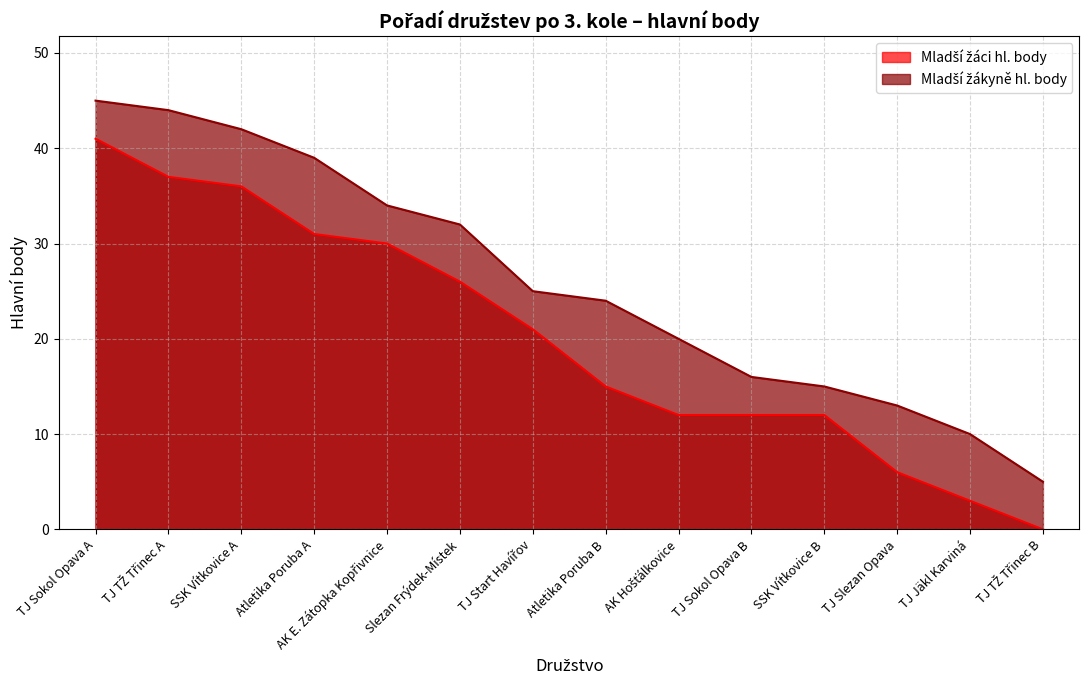

Reading left to right, transcribe all the data shown in this chart.

Mladší žáci hl. body: TJ Sokol Opava A=41	TJ TŽ Třinec A=37	SSK Vítkovice A=36	Atletika Poruba A=31	AK E. Zátopka Kopřivnice=30	Slezan Frýdek-Místek=26	TJ Start Havířov=21	Atletika Poruba B=15	AK Hošťálkovice=12	TJ Sokol Opava B=12	SSK Vítkovice B=12	TJ Slezan Opava=6	TJ Jäkl Karviná=3	TJ TŽ Třinec B=0
Mladší žákyně hl. body: TJ Sokol Opava A=45	TJ TŽ Třinec A=44	SSK Vítkovice A=42	Atletika Poruba A=39	AK E. Zátopka Kopřivnice=34	Slezan Frýdek-Místek=32	TJ Start Havířov=25	Atletika Poruba B=24	AK Hošťálkovice=20	TJ Sokol Opava B=16	SSK Vítkovice B=15	TJ Slezan Opava=13	TJ Jäkl Karviná=10	TJ TŽ Třinec B=5